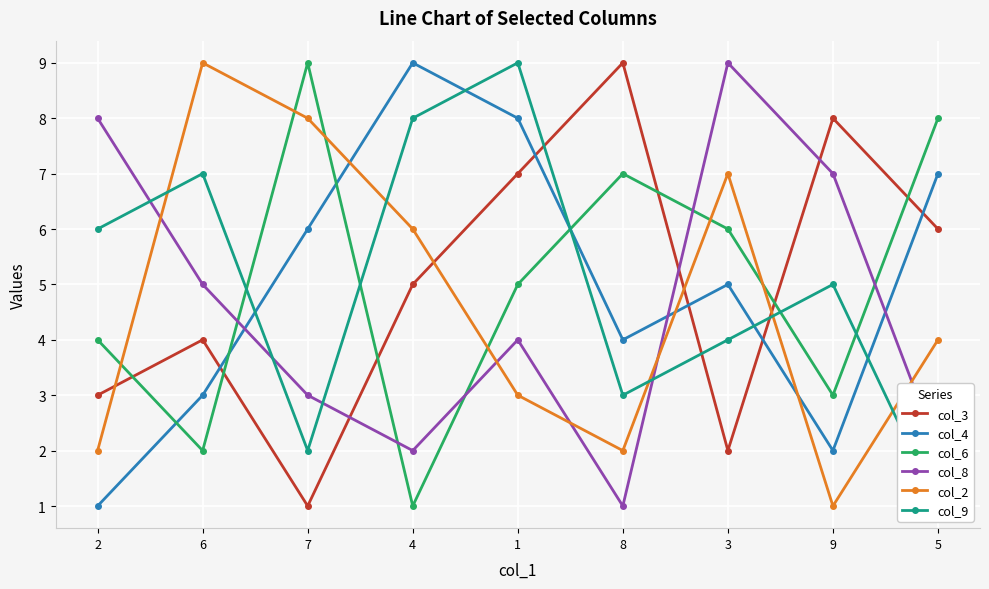

What is the sum of all col_2 values?

42